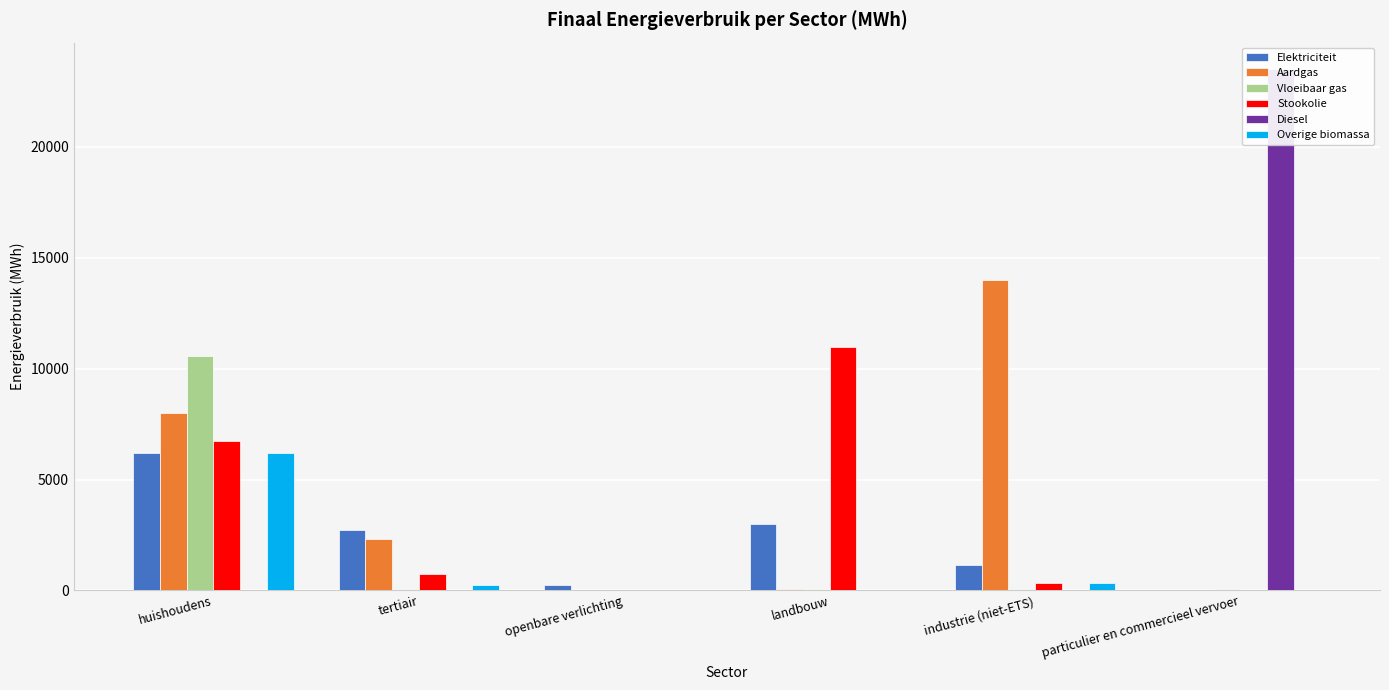

Reading left to right, list all the values displayed in this chart.

Elektriciteit: 6204.4	2720.2	254.0	3002.6	1148.3	7.1
Aardgas: 7978.5	2332.0	0.0	81.2	14000.6	13.5
Vloeibaar gas: 10567.9	61.7	0.0	77.4	63.2	60.7
Stookolie: 6749.7	736.3	0.0	10975.0	350.3	0.0
Diesel: 0.0	0.0	0.0	0.0	0.0	23509.9
Overige biomassa: 6206.7	225.9	0.0	0.0	337.7	0.0